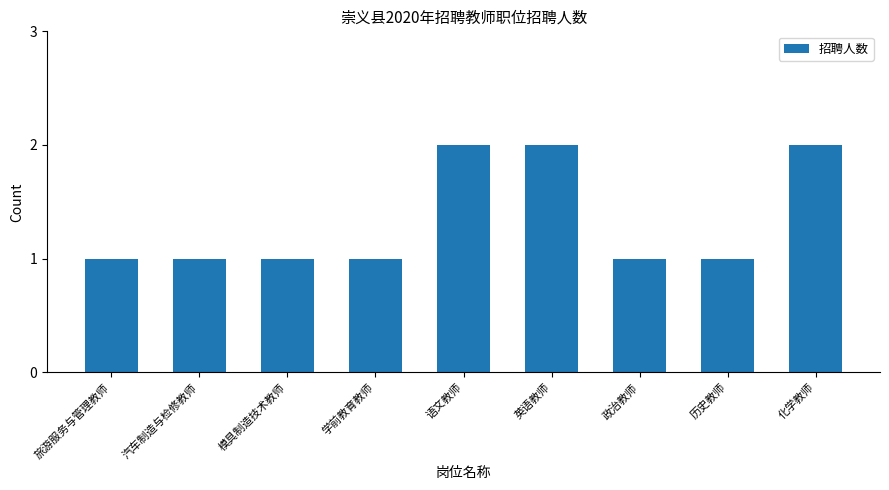

What is the difference between the maximum and minimum values?

1